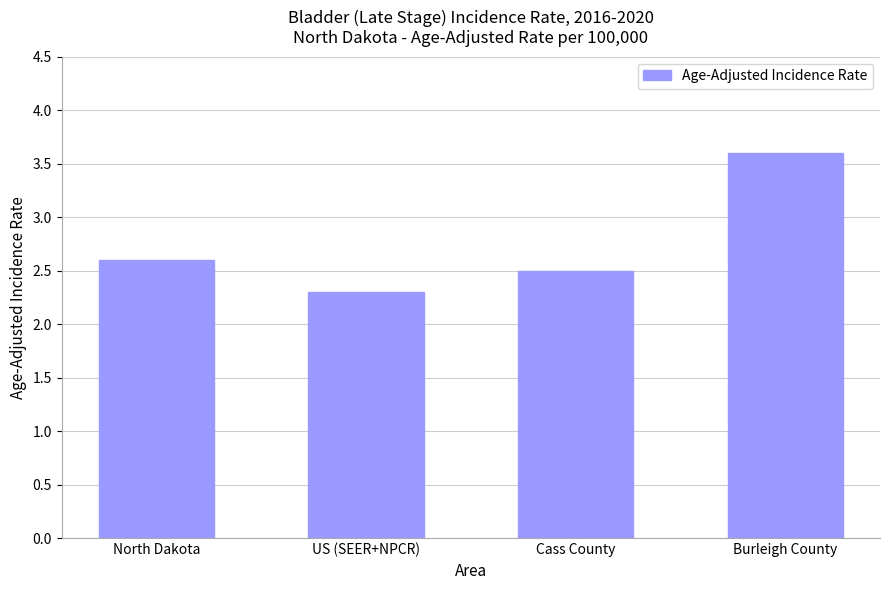

Reading right to left, list all the values displayed in this chart.

3.6	2.5	2.3	2.6